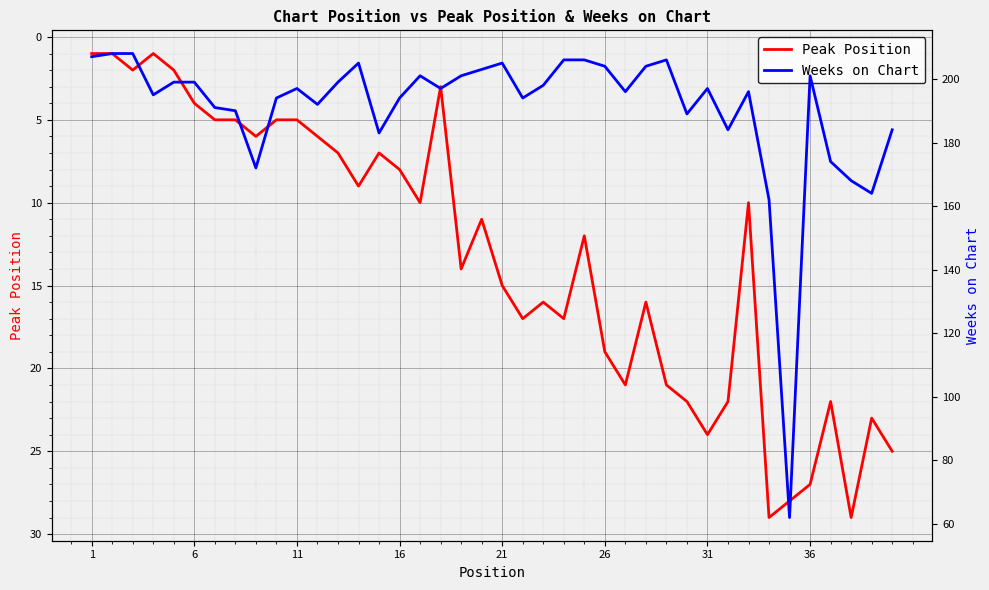

Is it true that Peak Position equals 24 at 31?

True